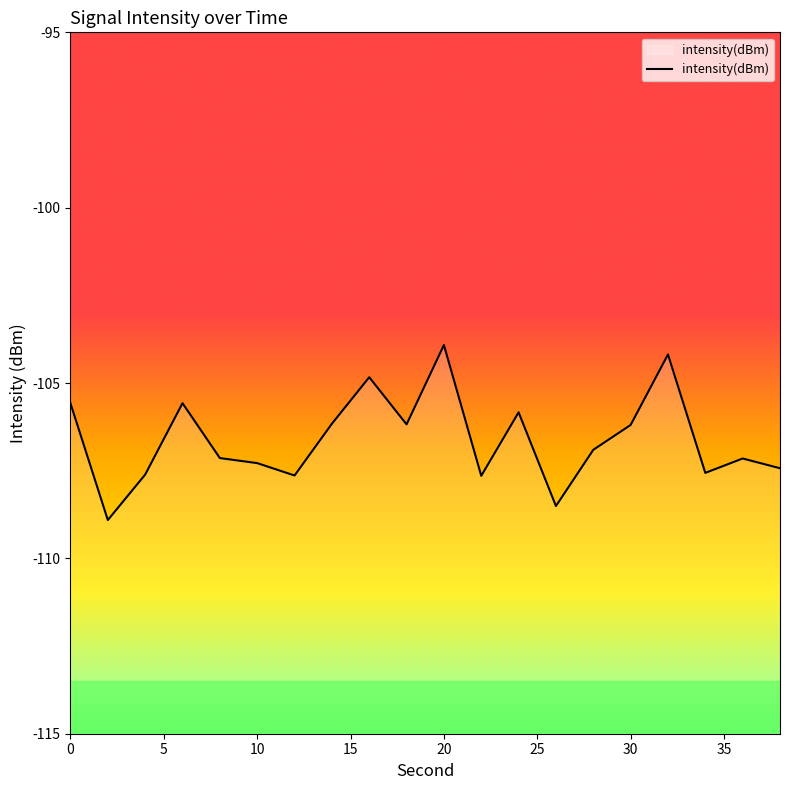

What is the smallest value displayed?

-108.9